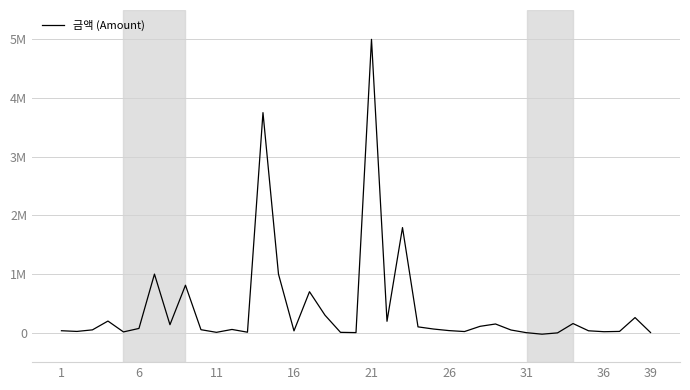

Does the chart display data point markers on the line(s)?

No